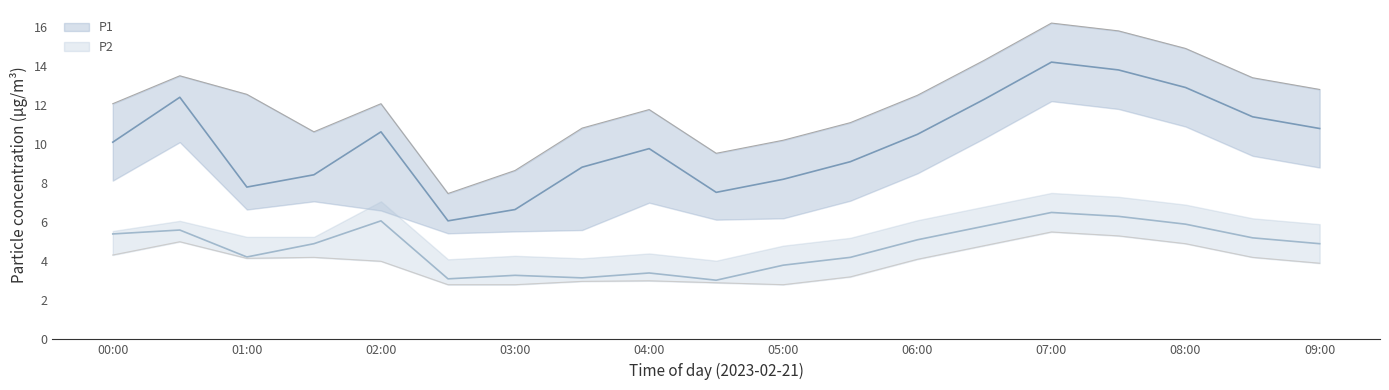

Between 00:30 and 02:30, which series saw the biggest shift?

P1